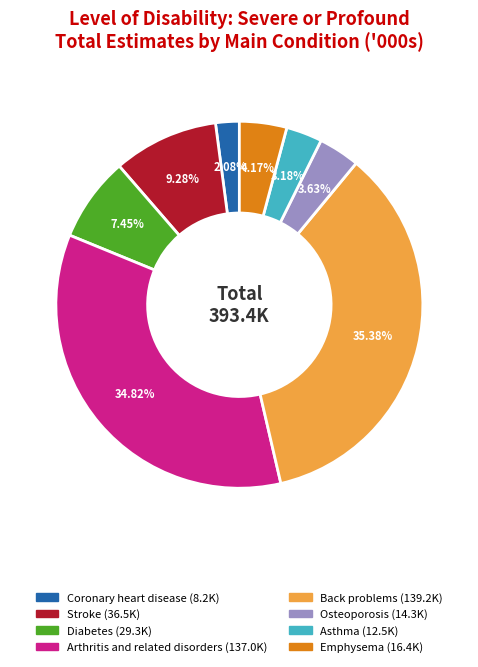

What percentage is the Coronary heart disease slice, to the nearest percent?

2%